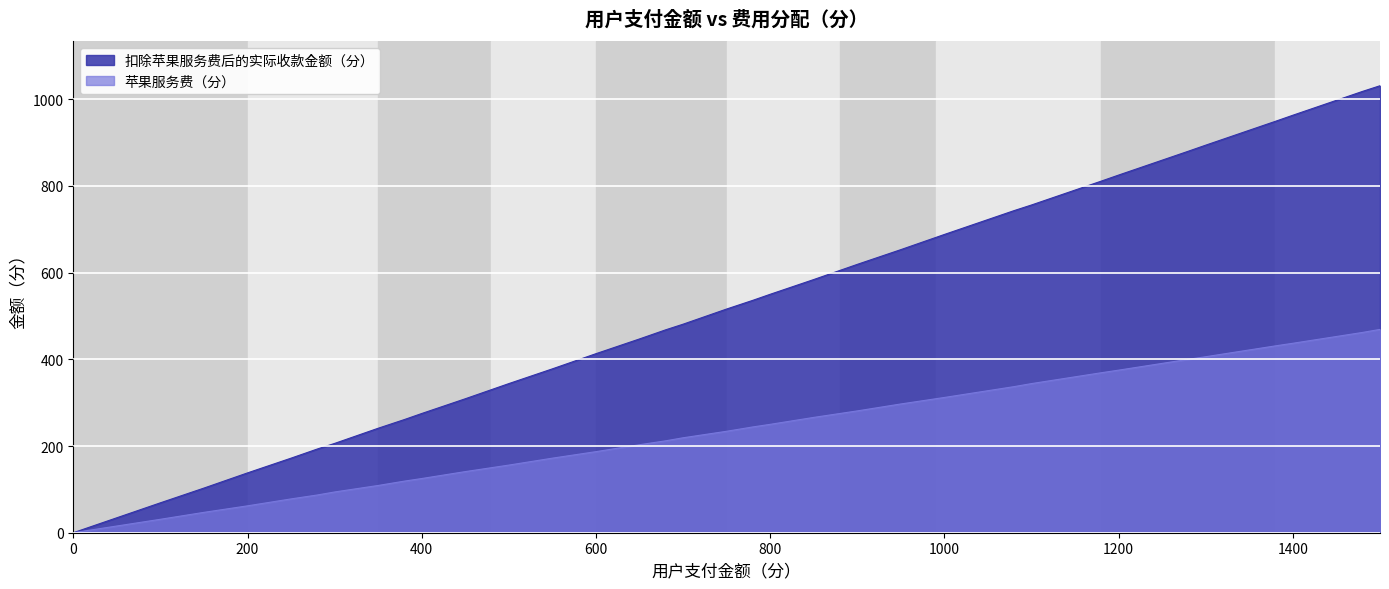

Which series has the largest total across all categories?

扣除苹果服务费后的实际收款金额（分）